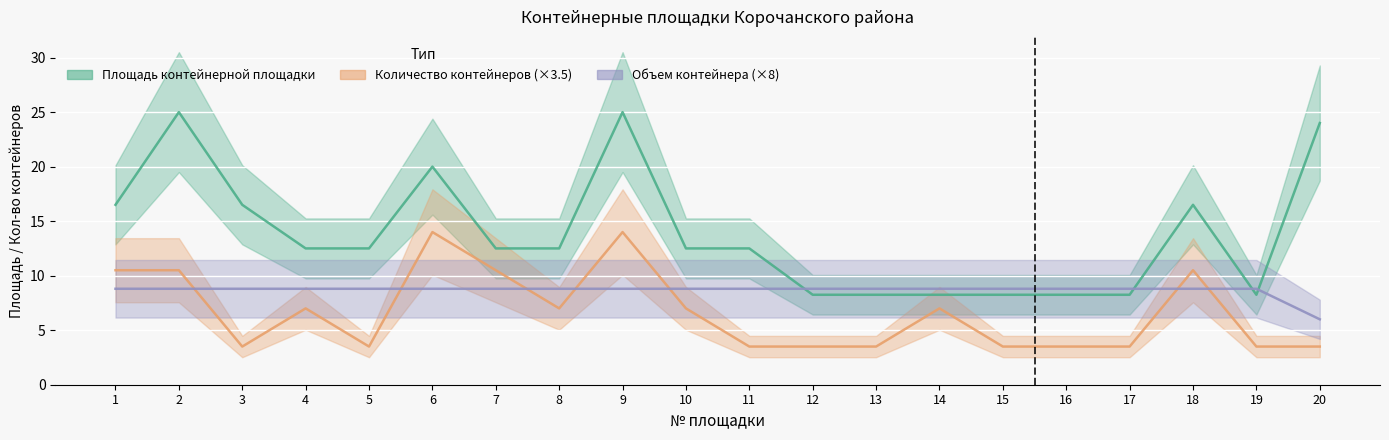

Where is the first local minimum for Количество контейнеров (×3.5)?

3